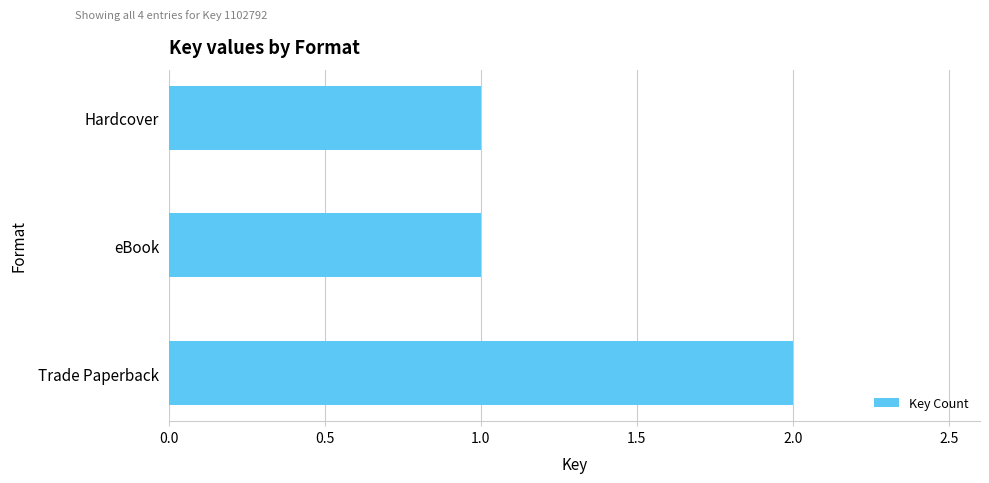

Which has a higher value, Trade Paperback or Hardcover?

Trade Paperback